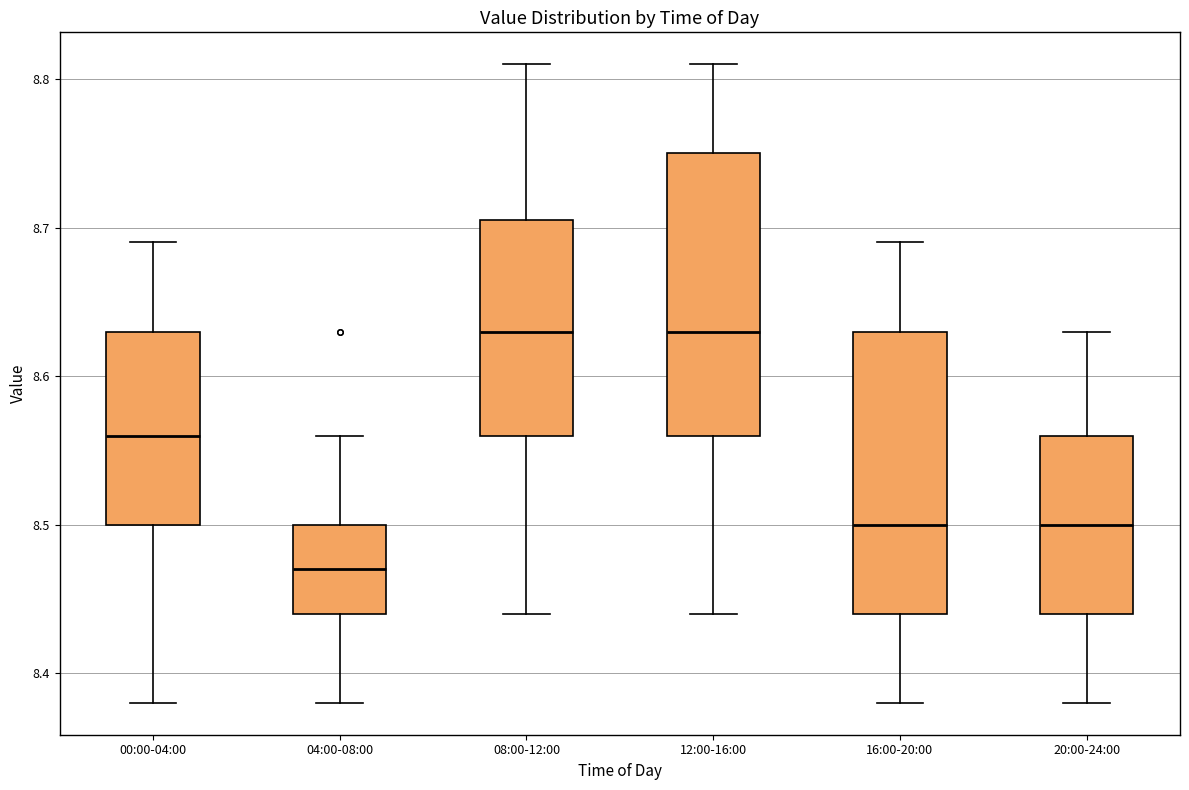

Reading left to right, transcribe this box plot: for each box, give where its median line is, the range the box spans, and where its two whiskers end, as read against the y-axis. The values are not printed on the chart, so give them approximately, as read against the axis.

00:00-04:00: median 8.56, box 8.50 to 8.63, whiskers 8.38 to 8.69
04:00-08:00: median 8.47, box 8.44 to 8.50, whiskers 8.38 to 8.56
08:00-12:00: median 8.63, box 8.56 to 8.71, whiskers 8.44 to 8.81
12:00-16:00: median 8.63, box 8.56 to 8.75, whiskers 8.44 to 8.81
16:00-20:00: median 8.50, box 8.44 to 8.63, whiskers 8.38 to 8.69
20:00-24:00: median 8.50, box 8.44 to 8.56, whiskers 8.38 to 8.63